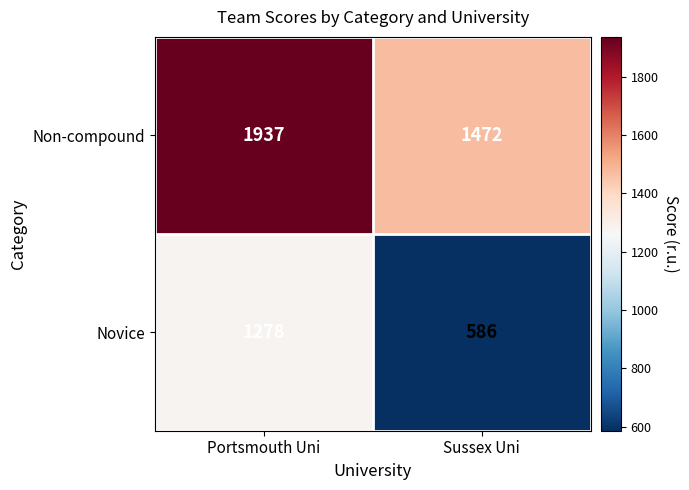

What is the difference between the Non-compound values at Portsmouth Uni and Sussex Uni?

465